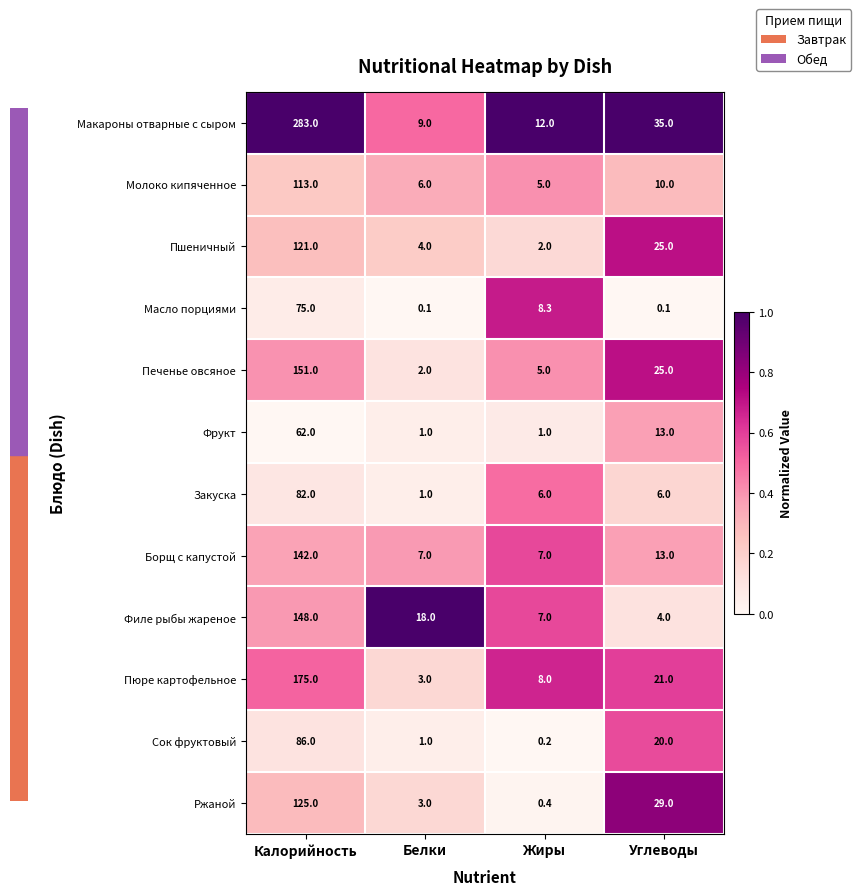

Which series changed the most between Калорийность and Углеводы?

Макароны отварные с сыром